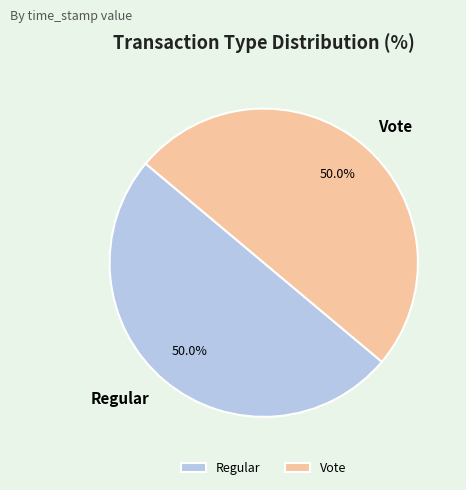

Count the number of slices in the pie.

2